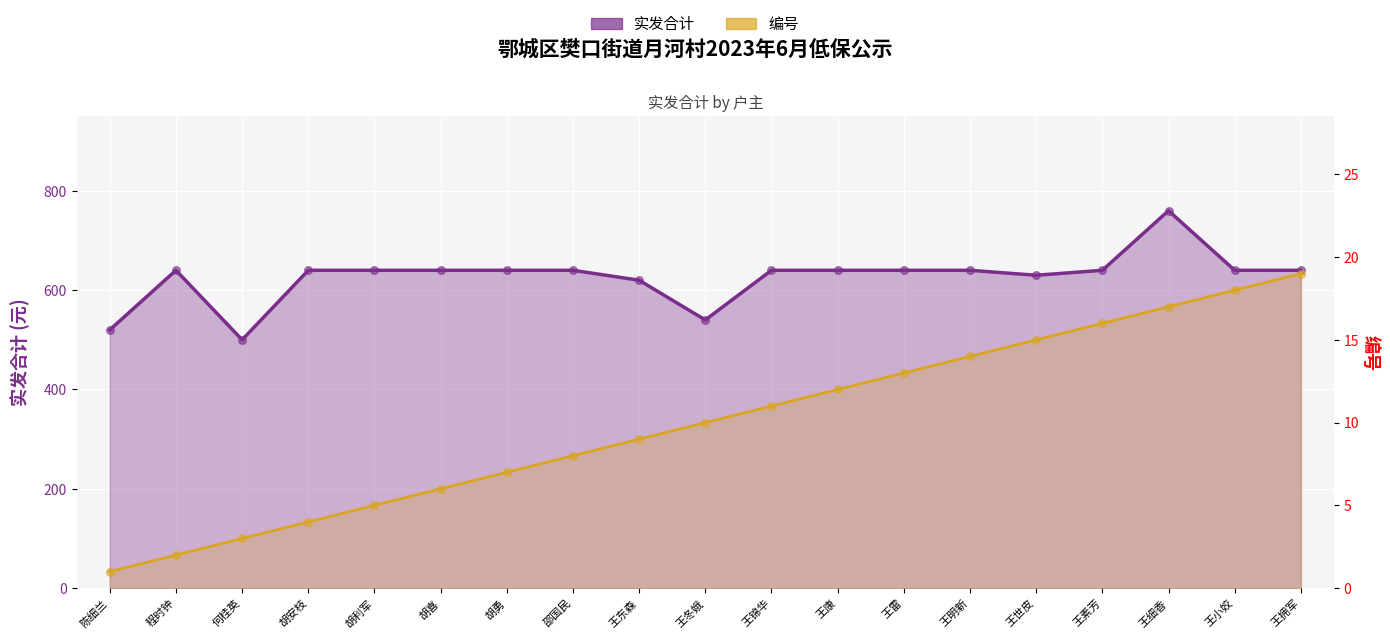

At how many categories does at least one series exceed 506?

18